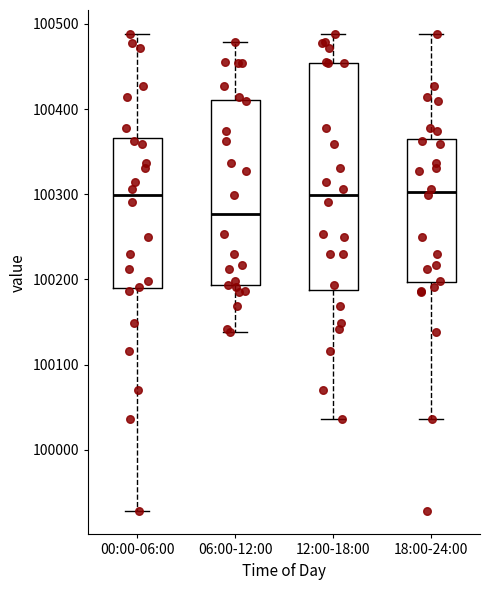

Which box has the lowest median line?

06:00-12:00